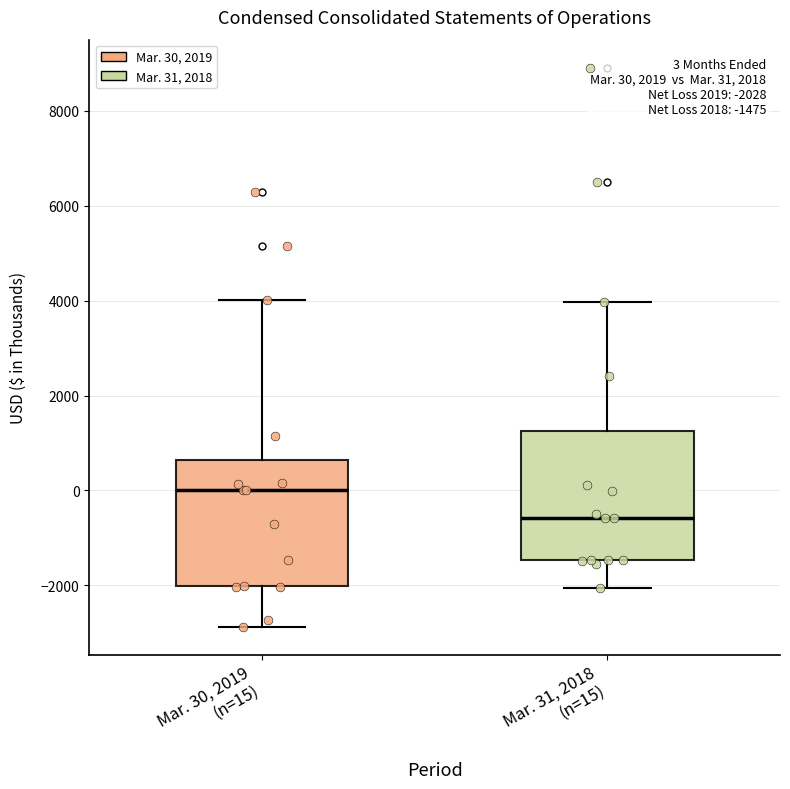

Which box has the lowest median line?

Mar. 31, 2018 (n=15)